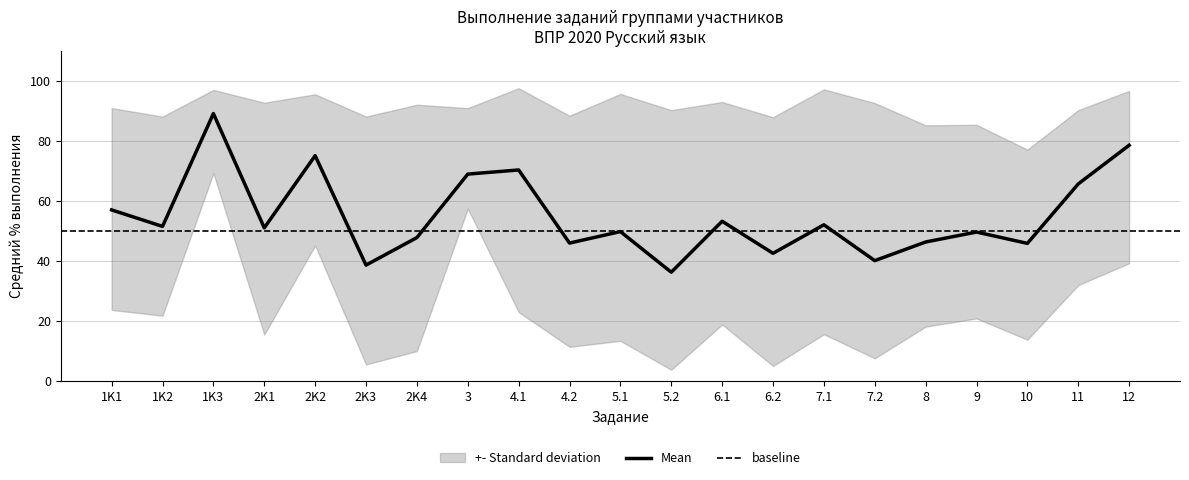

The Mean series shows 13.1 at 7.2. True or false?

False